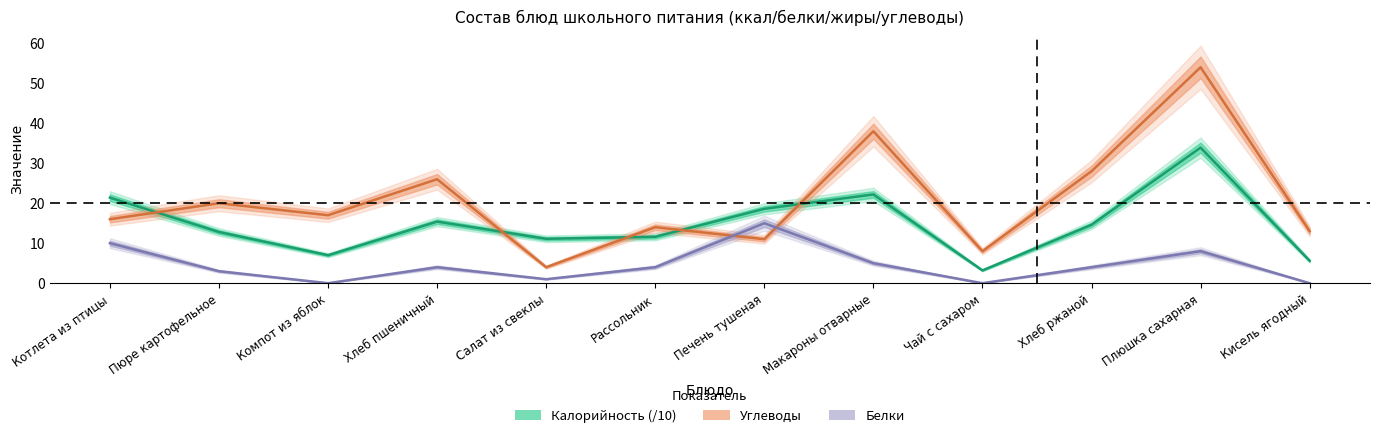

What is the difference between the maximum and minimum values in the Калорийность series?

30.7